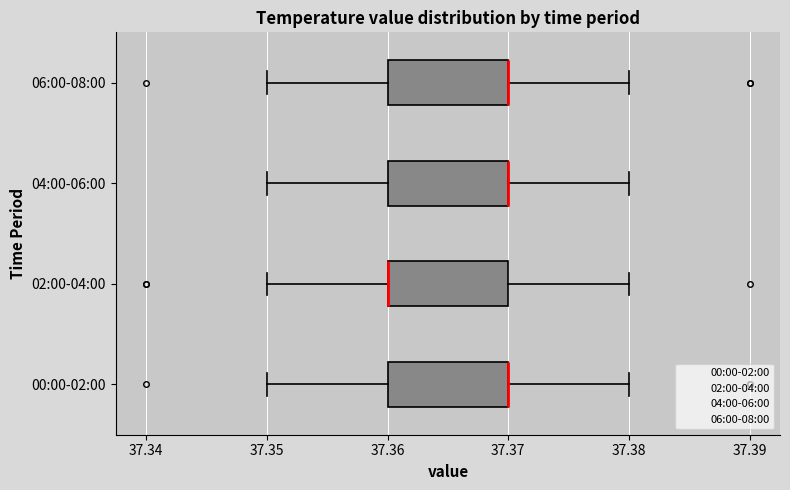

Where does the left whisker of the box for 04:00-06:00 end on the x-axis? The values are not printed on the chart, so give them approximately, as read against the axis.

37.35